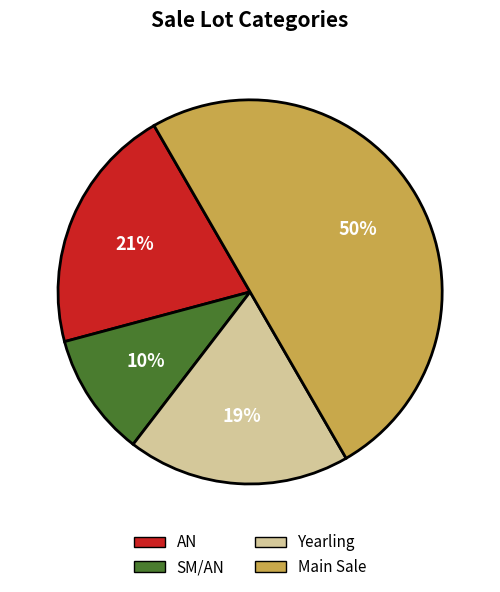

How many segments does this pie chart have?

4